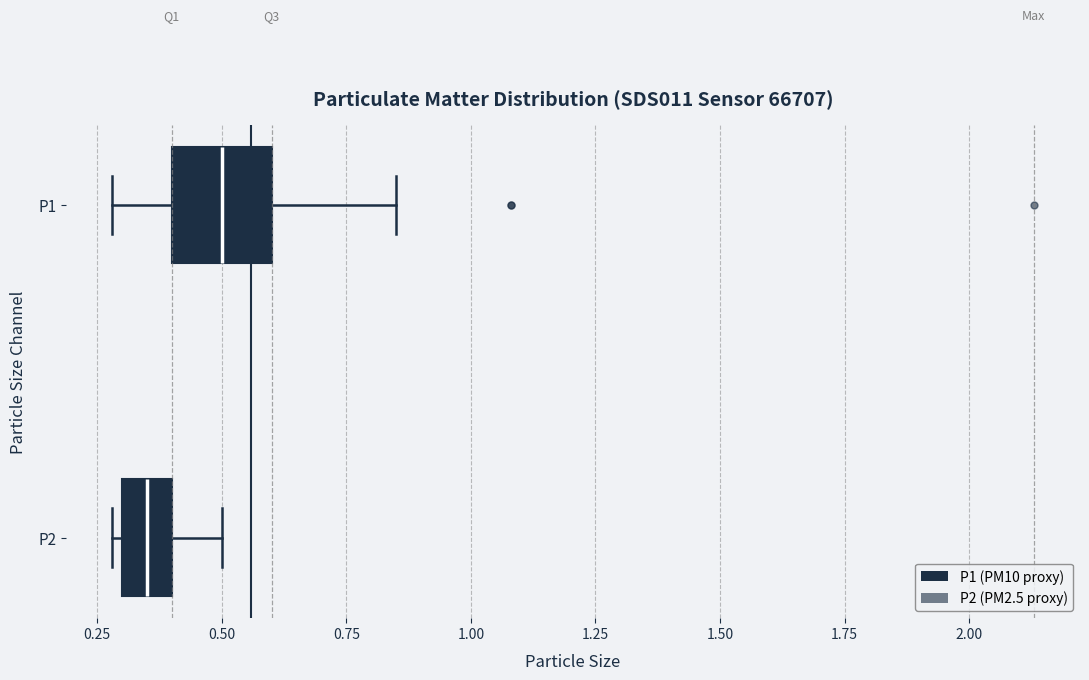

Reading bottom to top, read every box against the x-axis: the position of its median line, the range the box covers, and the ends of its whiskers. The values are not printed on the chart, so give them approximately, as read against the axis.

P2: median 0.35, box 0.30 to 0.40, whiskers 0.30 (just left of the box's left edge) to 0.50
P1: median 0.50, box 0.40 to 0.60, whiskers 0.30 to 0.85